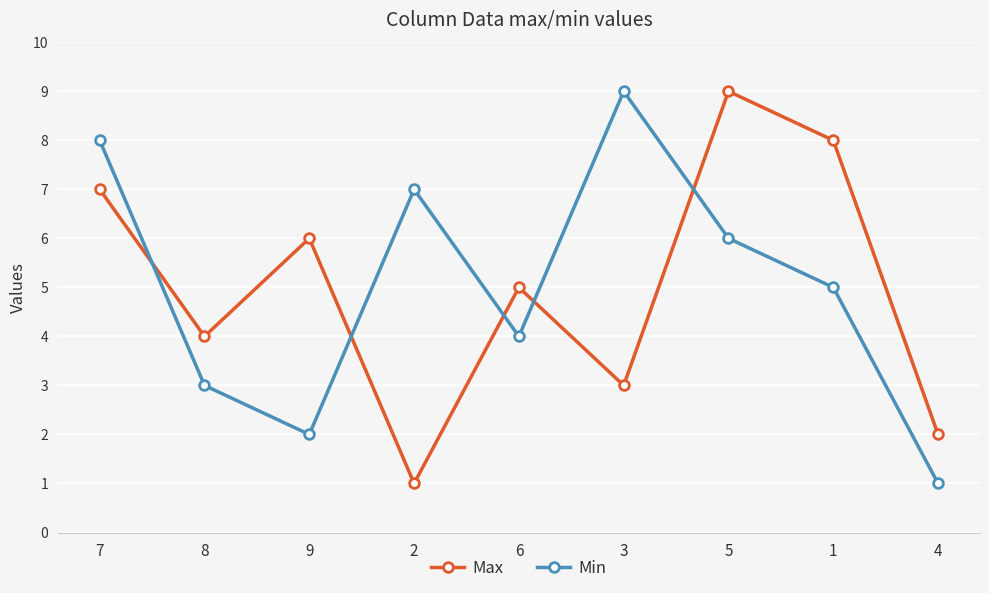

What is the difference between the maximum and minimum values in the Min series?

8